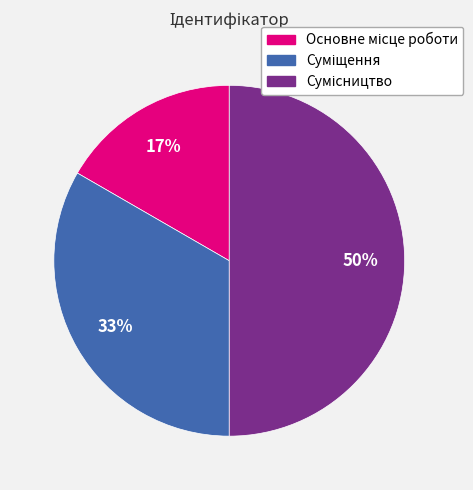

How many slices are in this pie chart?

3